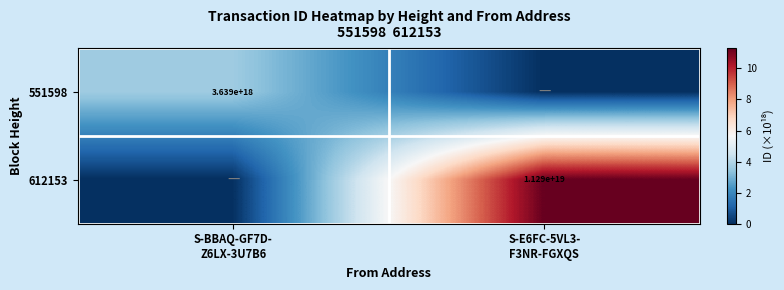

How many data points in 551598 are less than 3?

1